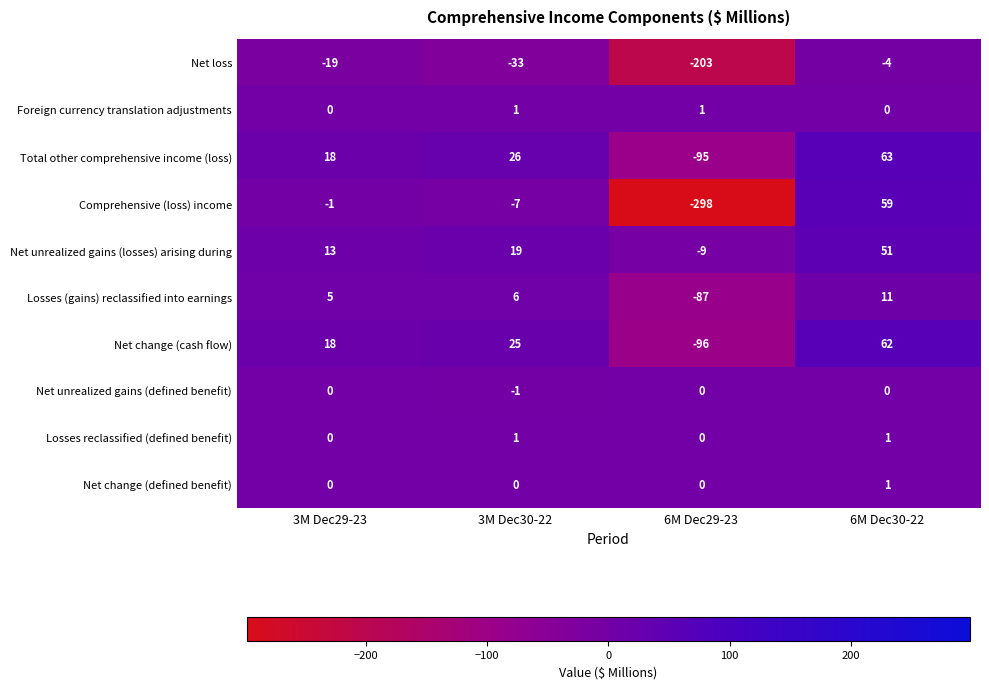

How many values in Net change (defined benefit) are above zero?

1